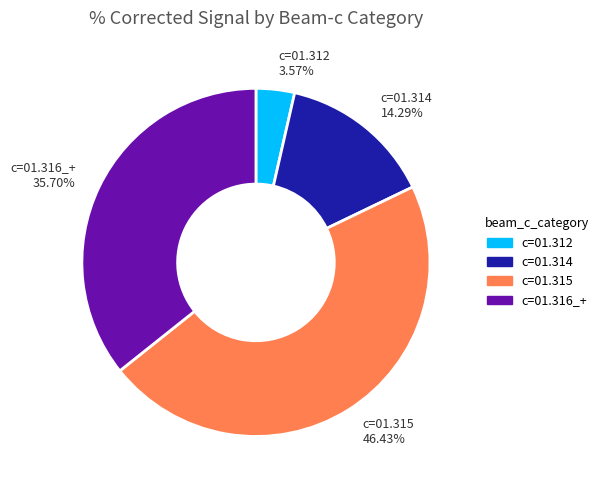

Is there any slice that represents more than half of the pie?

No